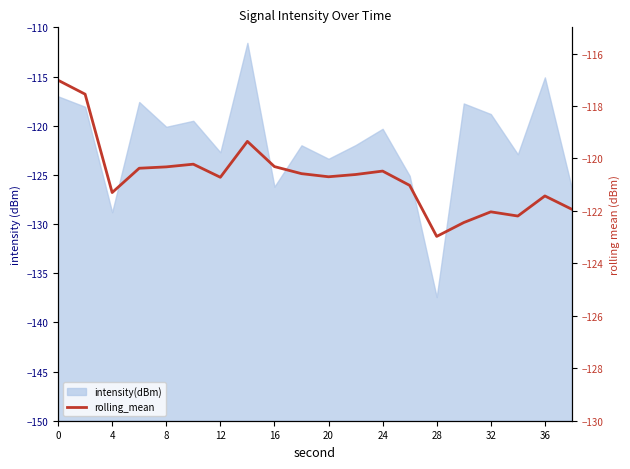

How many data points are less than -120?

17